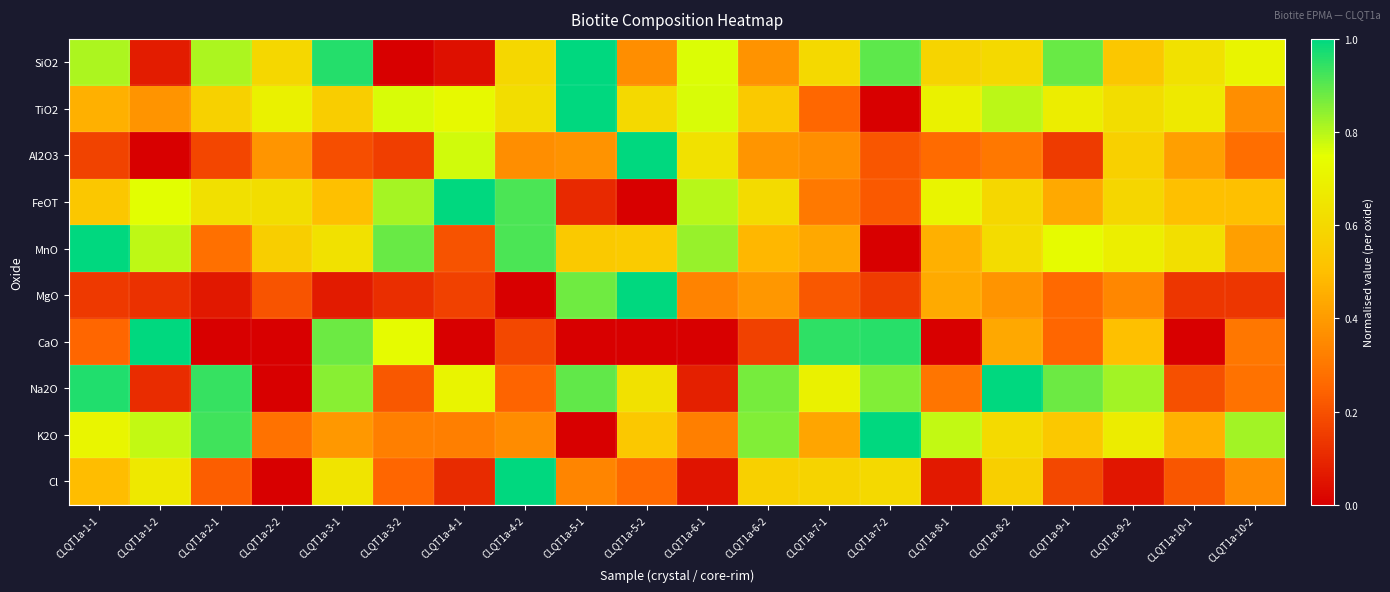

What is the greatest value displayed?

1.0